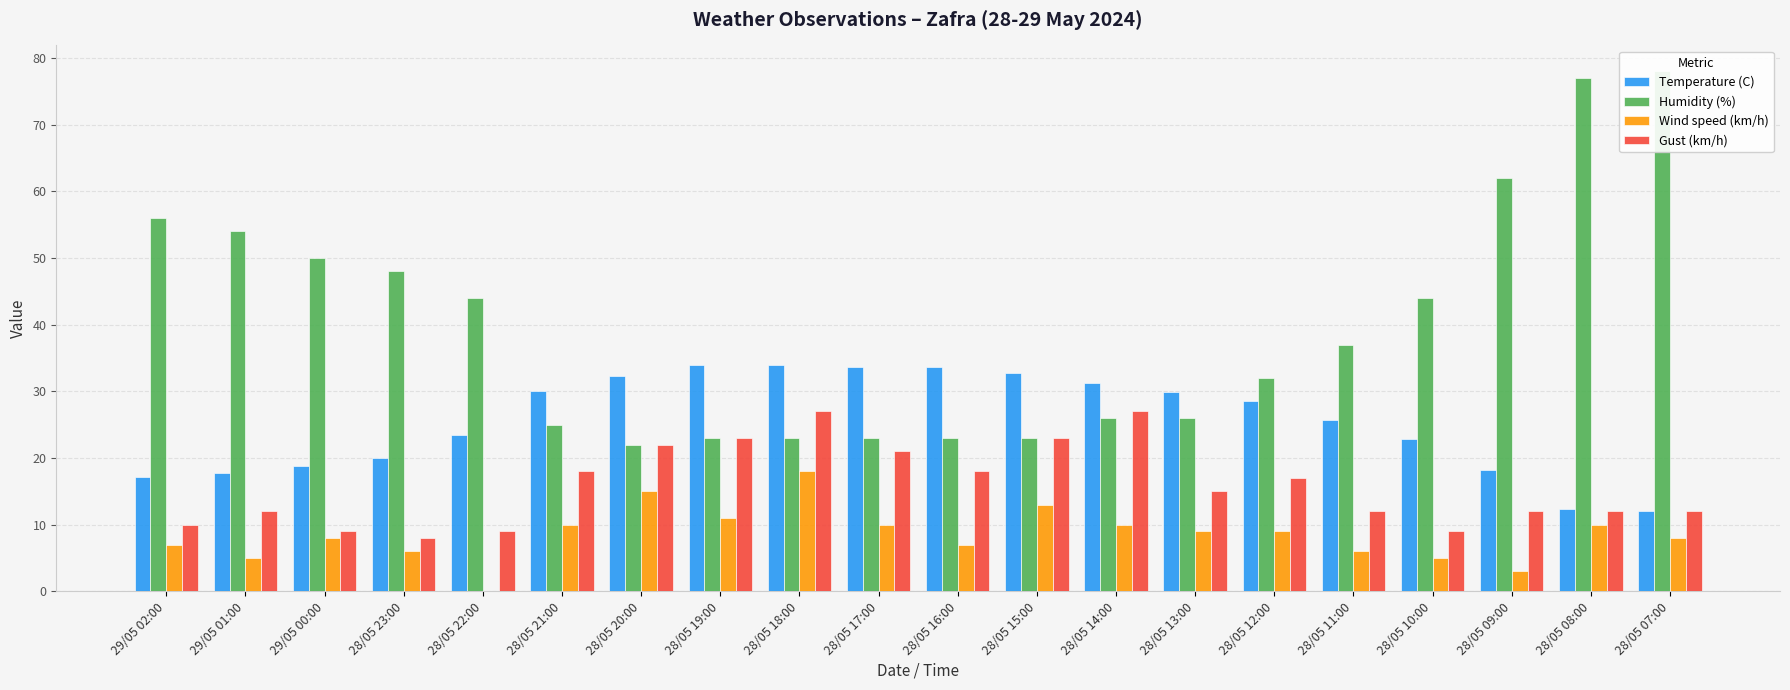

List the labels in order of Temperature (C) value, smallest first.

28/05 07:00, 28/05 08:00, 29/05 02:00, 29/05 01:00, 28/05 09:00, 29/05 00:00, 28/05 23:00, 28/05 10:00, 28/05 22:00, 28/05 11:00, 28/05 12:00, 28/05 13:00, 28/05 21:00, 28/05 14:00, 28/05 20:00, 28/05 15:00, 28/05 16:00, 28/05 17:00, 28/05 19:00, 28/05 18:00